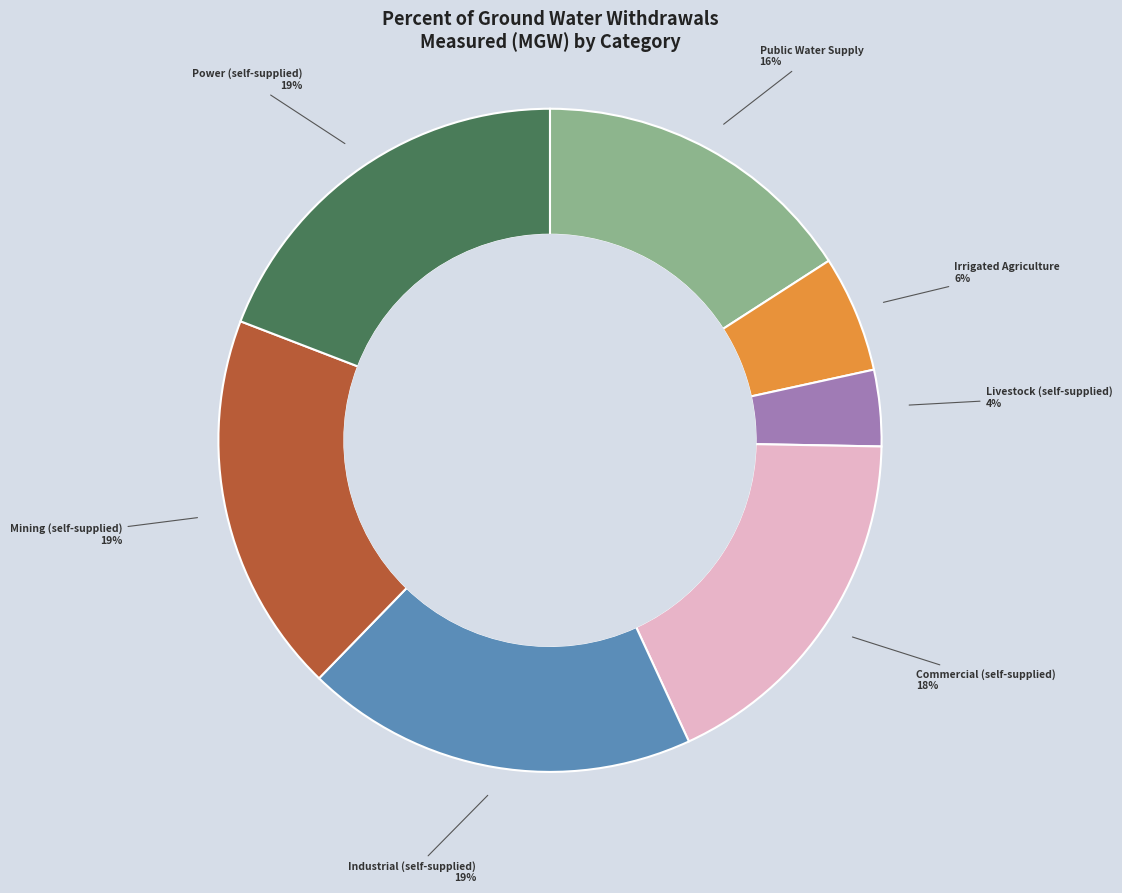

Does any single category account for the majority?

No